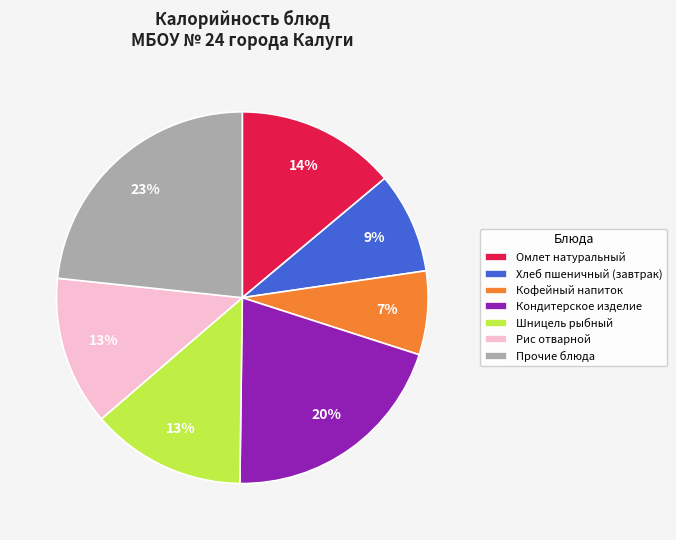

Is it true that Кондитерское изделие is 14% of the pie?

False